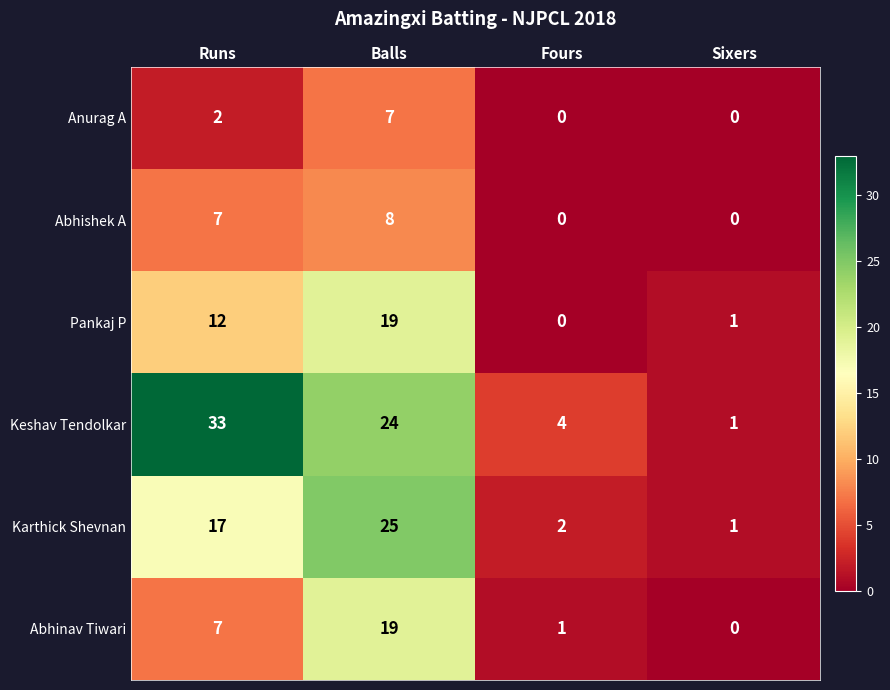

Which series has the largest range (max minus min)?

Keshav Tendolkar